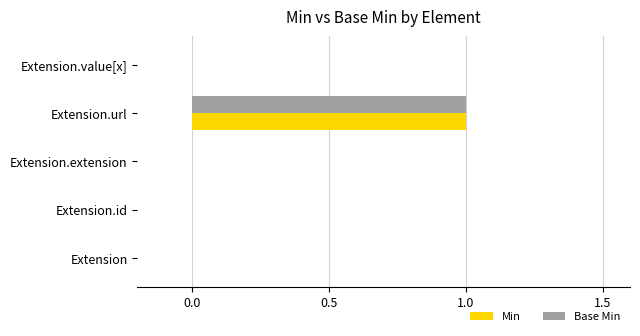

Which category has the highest value across all series?

Extension.url